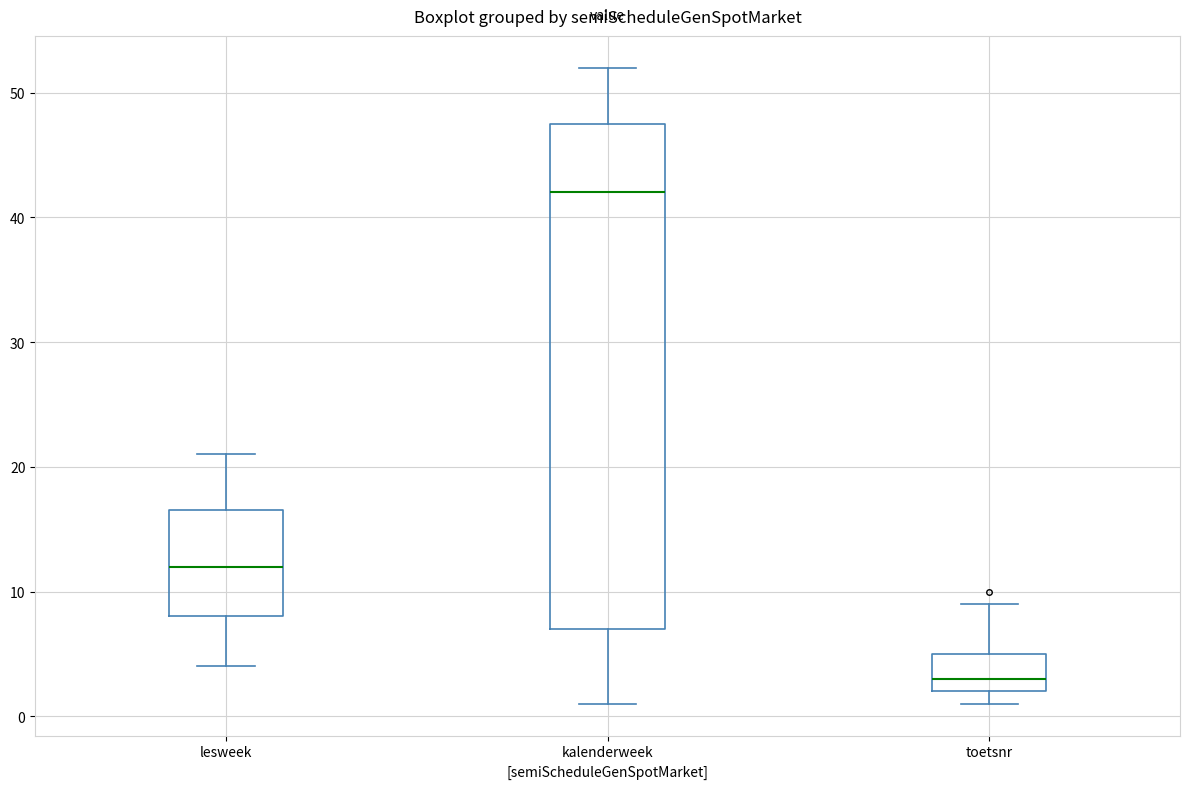

Which box is the tallest, from its lower edge to its upper edge?

kalenderweek